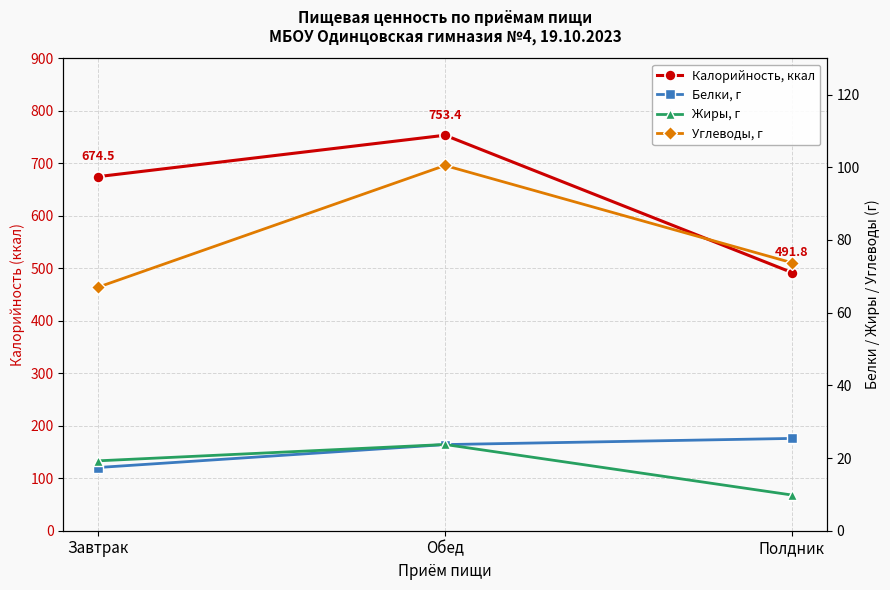

Which series changed the most between Завтрак and Полдник?

Калорийность, ккал